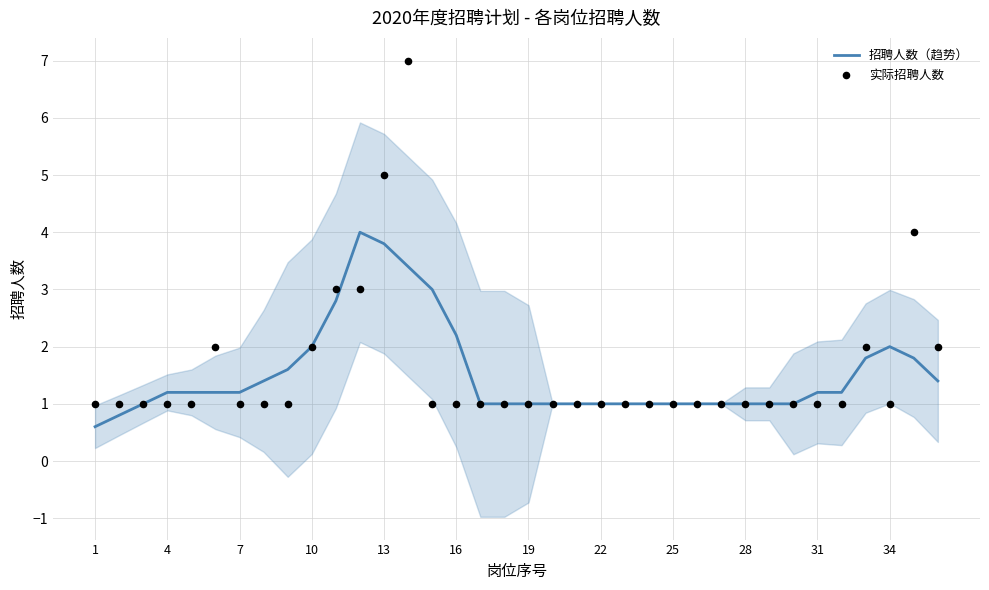

Which series has the widest spread of Y values?

实际招聘人数